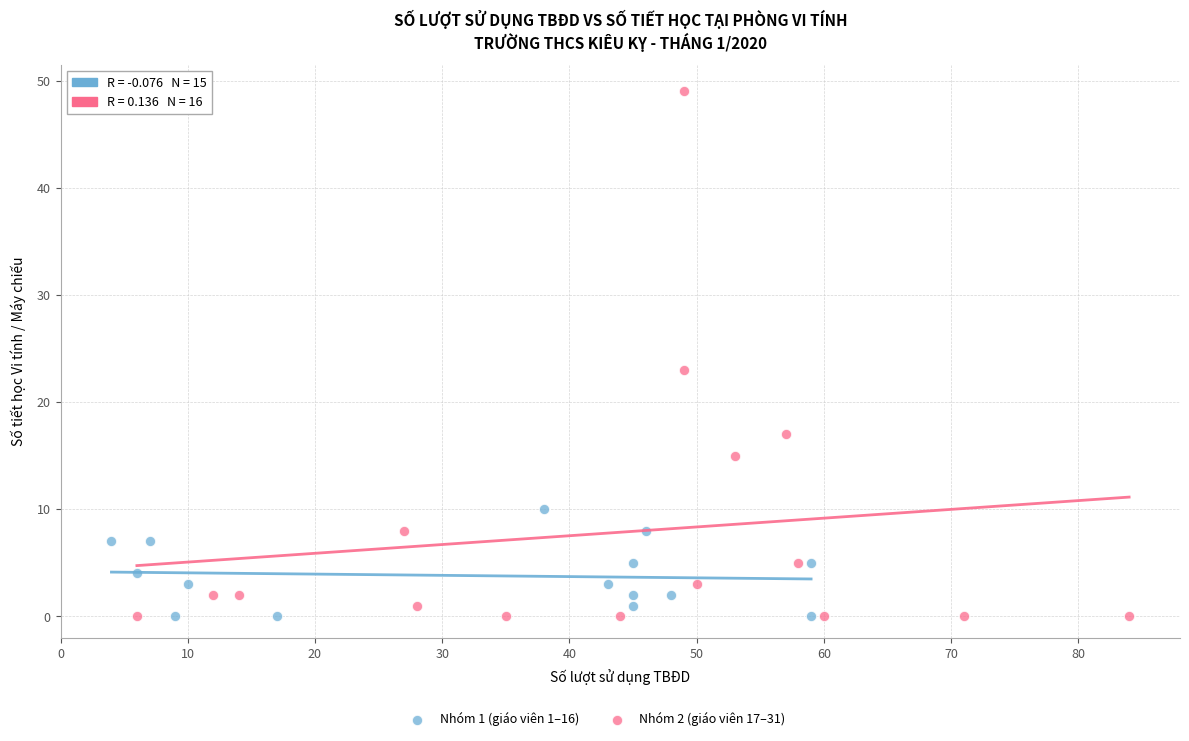

Which series has the widest spread of Y values?

Nhóm 2 (giáo viên 17–31)